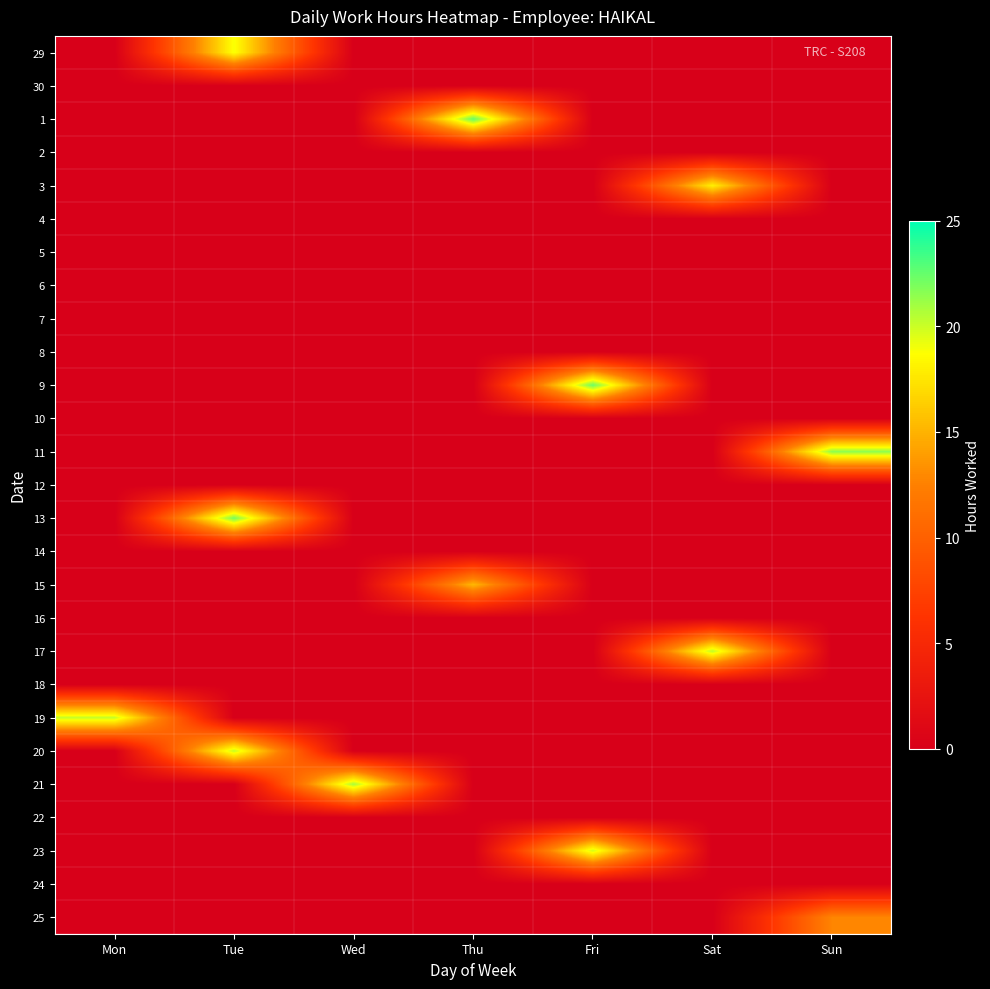

At which category is the sum across all series the highest?

Tue